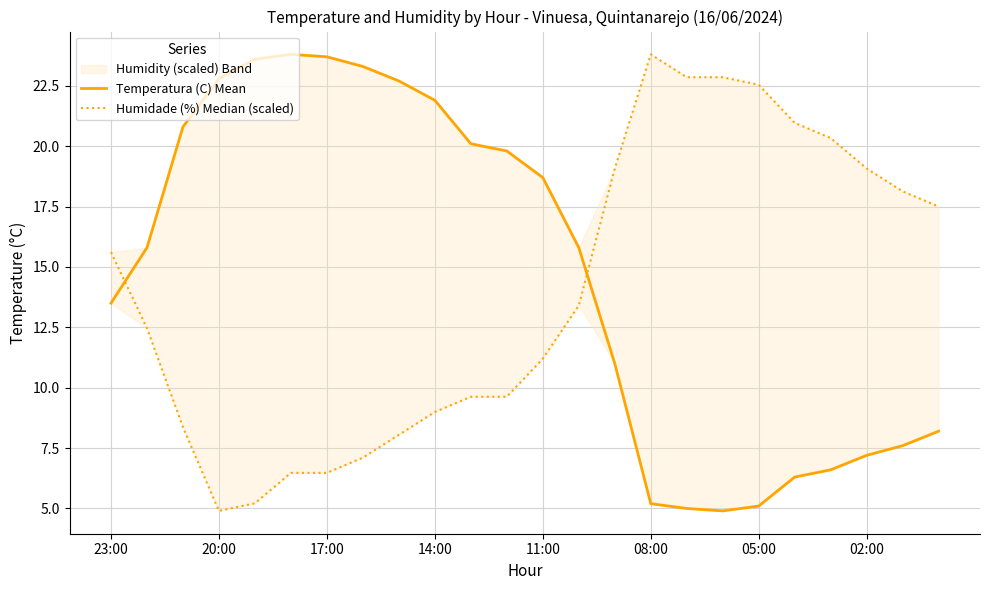

Which category has the highest value across all series?

08:00